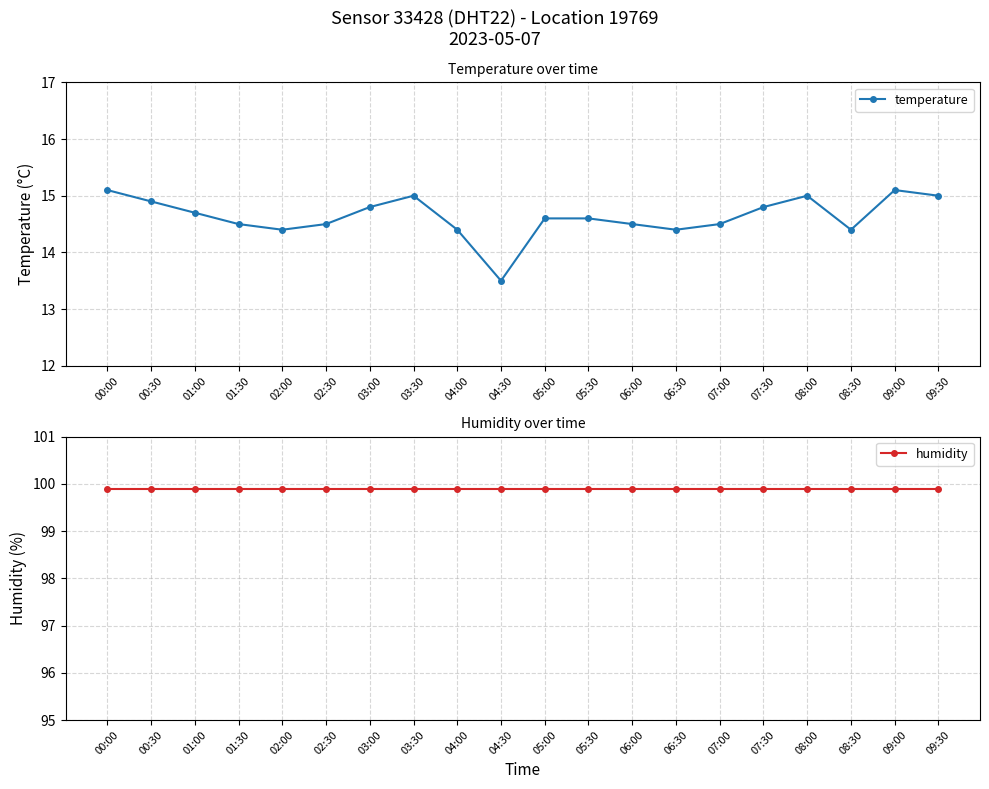

Between 02:30 and 05:30, which is larger?

05:30